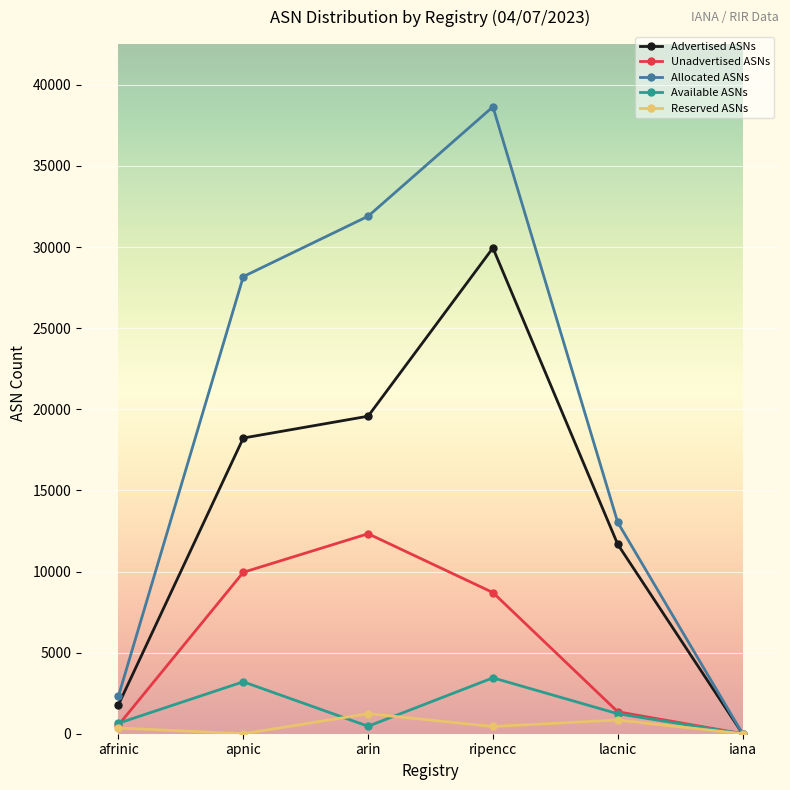

Count the number of data series in this chart.

5